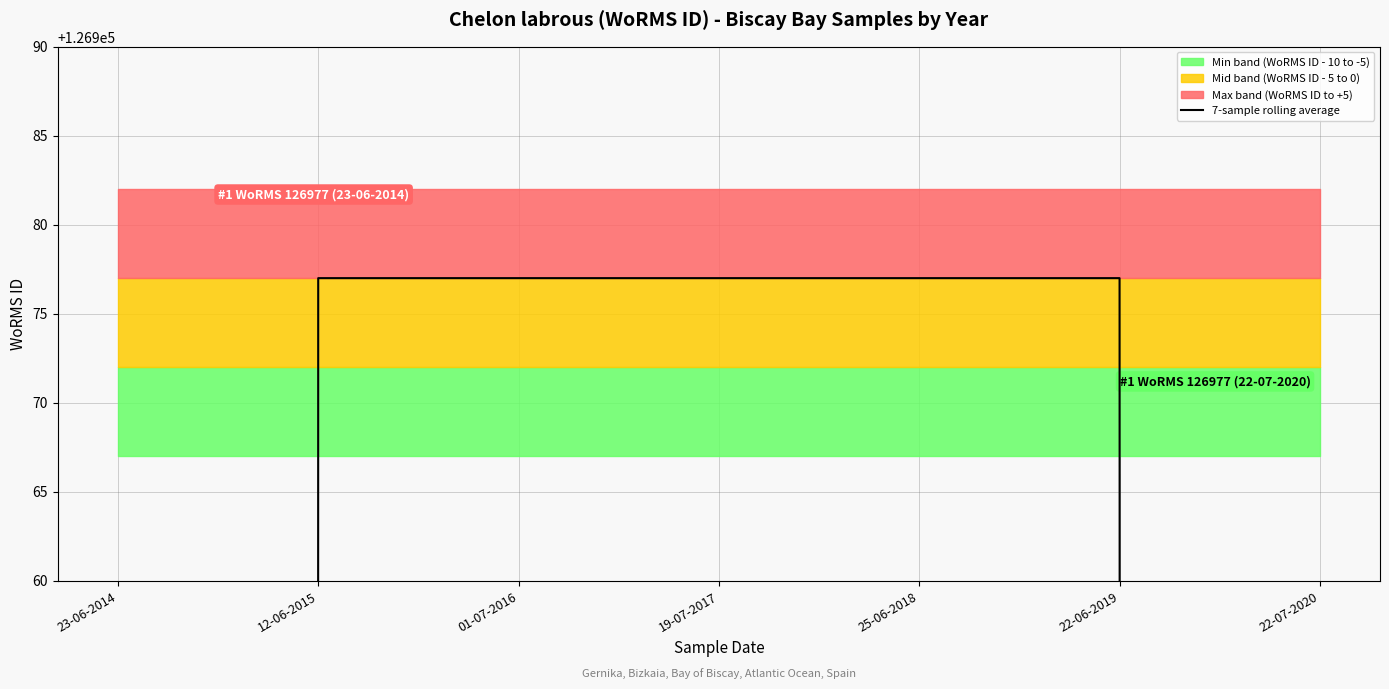

Between 23-06-2014 and 22-06-2019, which is larger?

22-06-2019